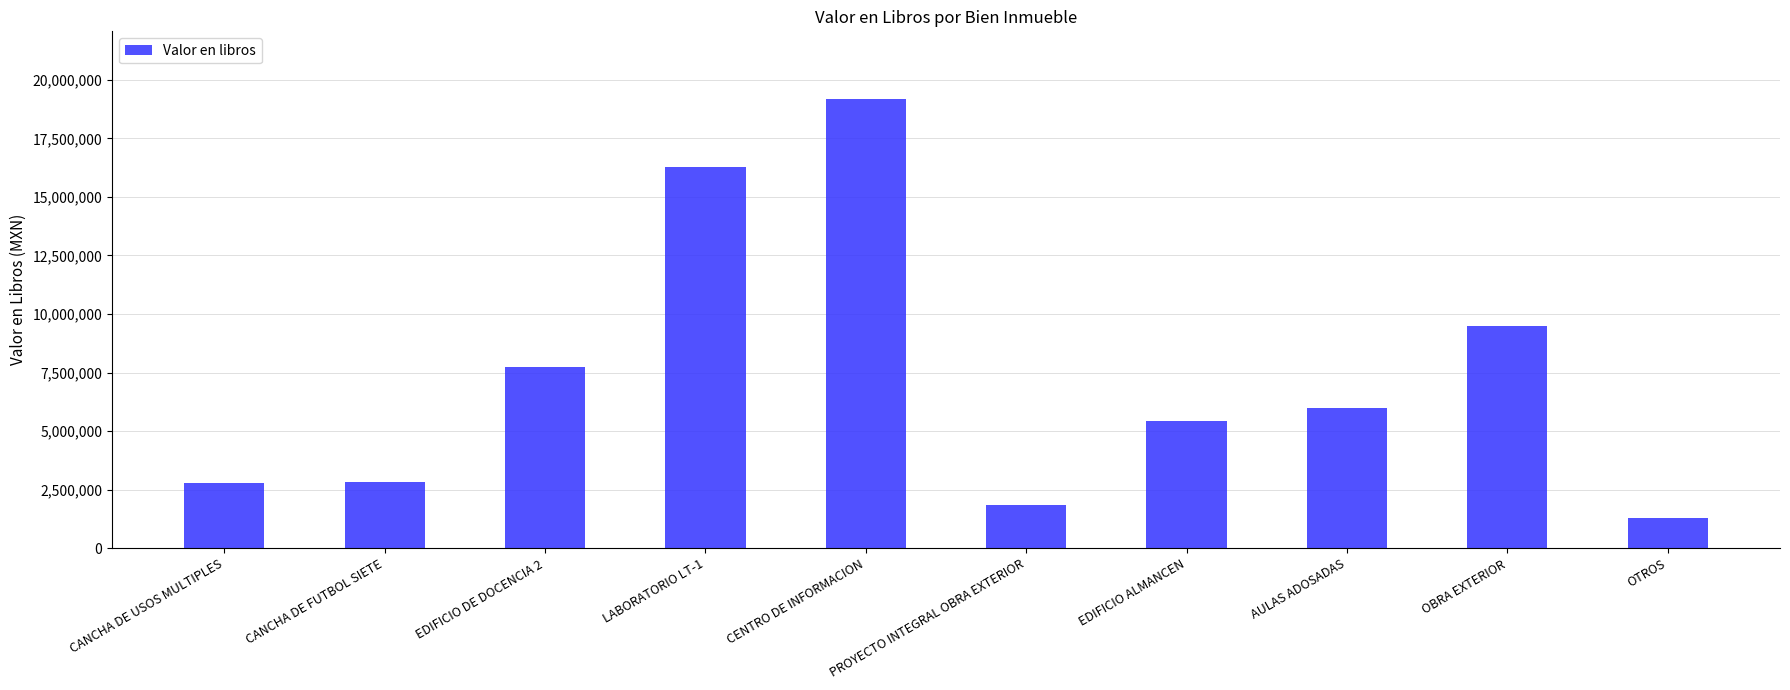

True or false: the data shows 7746824.3 at EDIFICIO DE DOCENCIA 2.

True